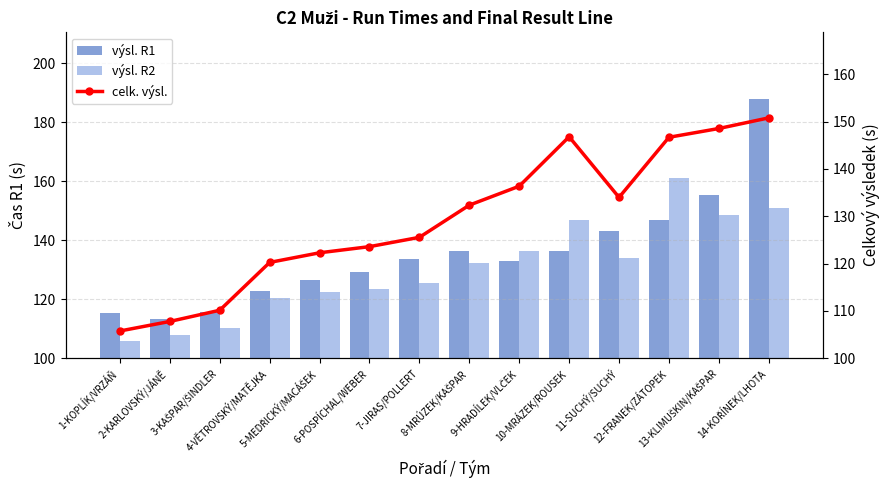

List the series in order of their overall mean, lowest first.

celk. výsl., výsl. R2, výsl. R1